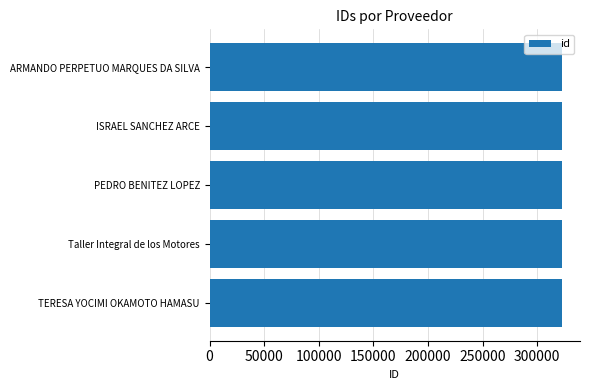

The value at ARMANDO PERPETUO MARQUES DA SILVA is 445103. True or false?

False